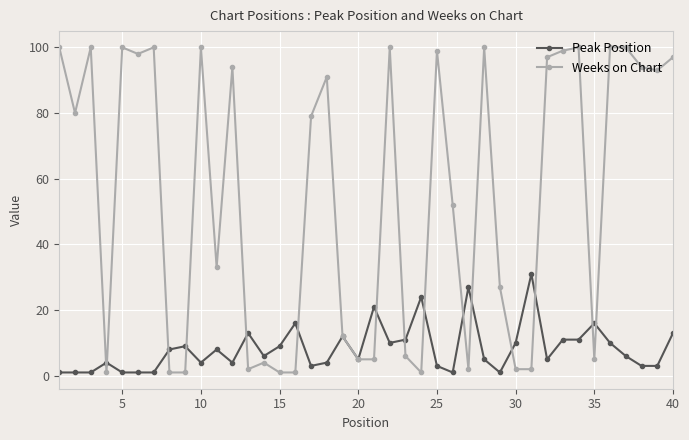

List the series in order of their peak value, lowest first.

Peak Position, Weeks on Chart